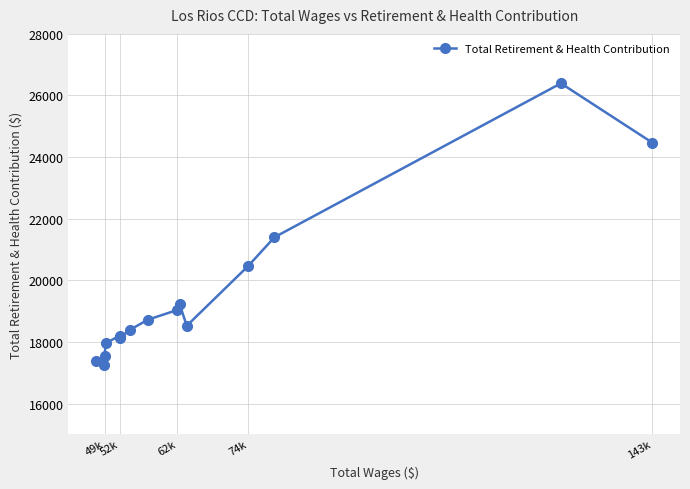

What is the average value?

19543